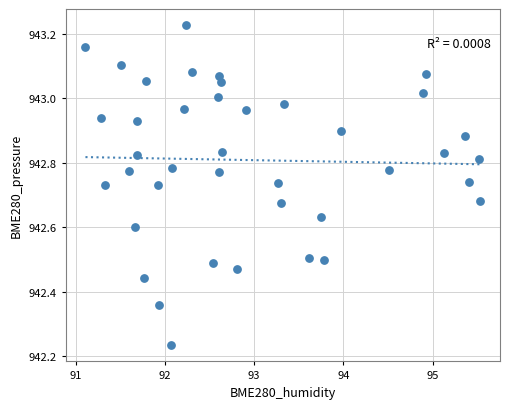

What is the range of X values (max minus min)?

4.4